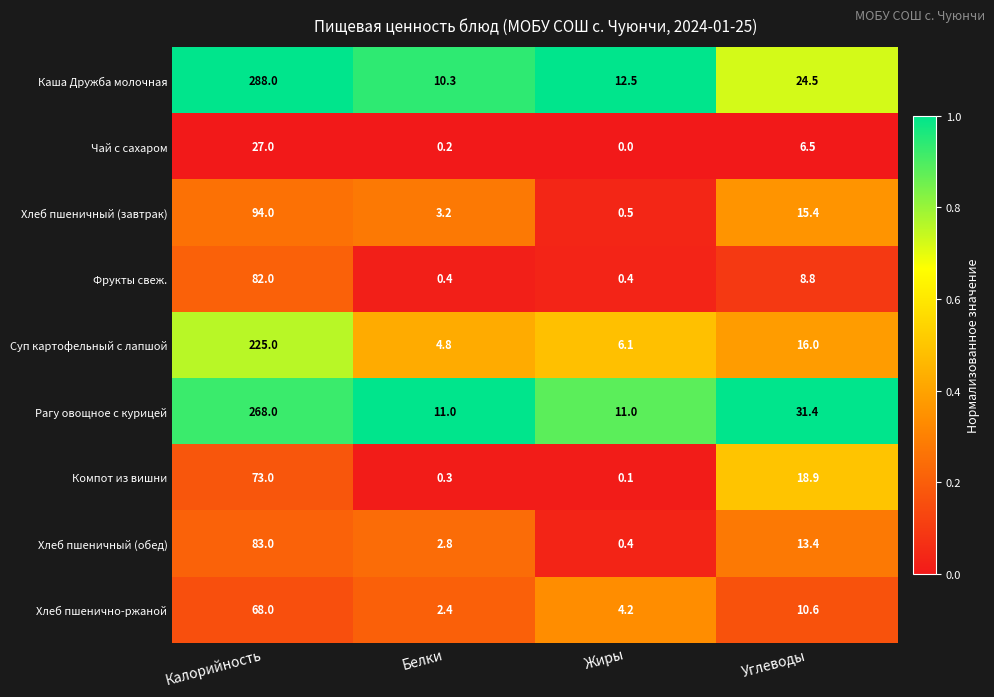

What is the difference between the highest and lowest values at Углеводы?

24.9